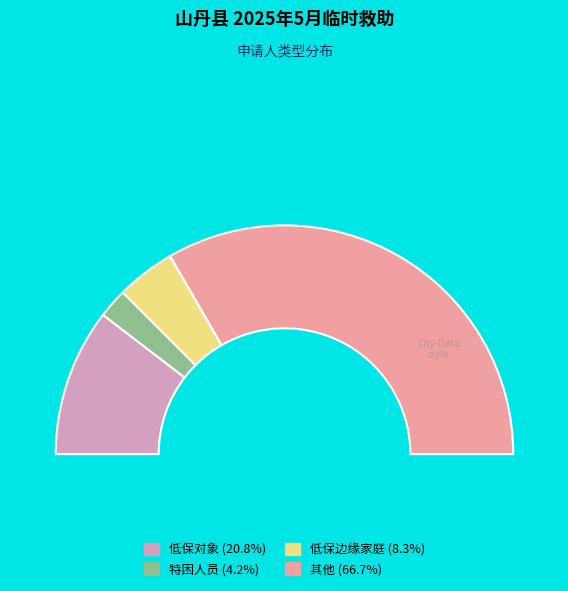

The 低保对象 slice represents 21% of the pie. True or false?

True